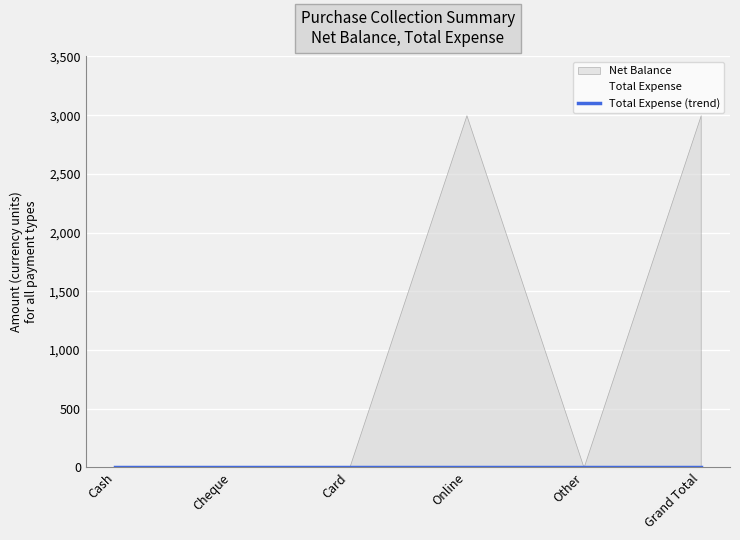

What is the label of the 4th point from the left?

Online